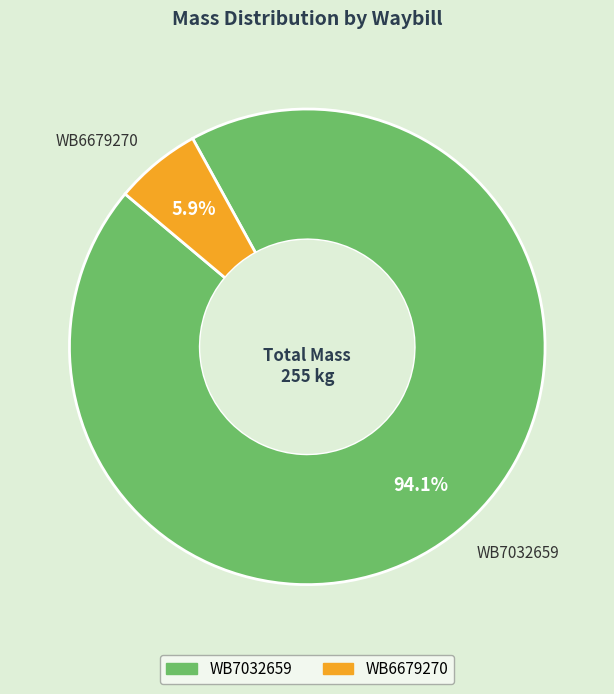

What percentage do WB7032659 and WB6679270 together represent?

100.0%